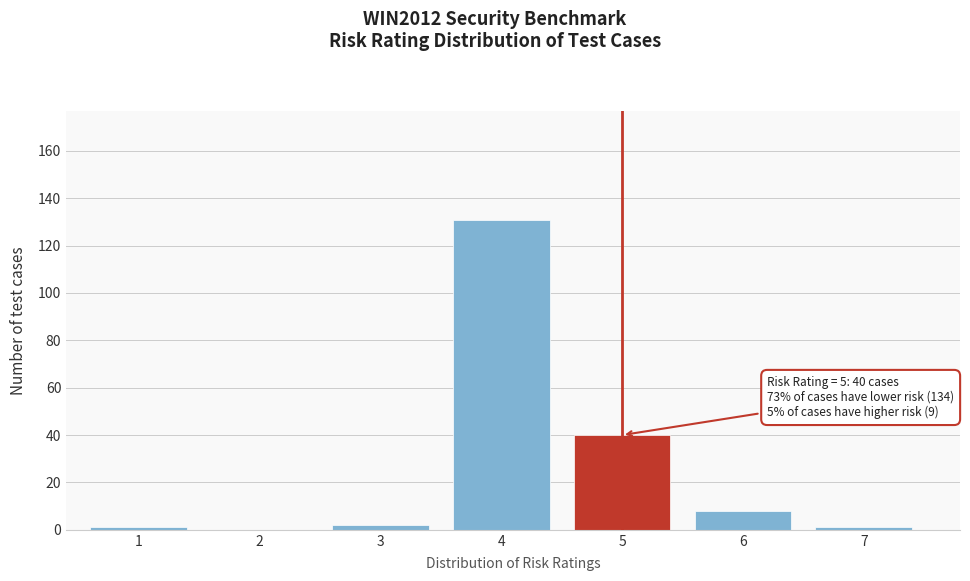

Reading left to right, list all the values displayed in this chart.

1=1	2=0	3=2	4=131	5=40	6=8	7=1